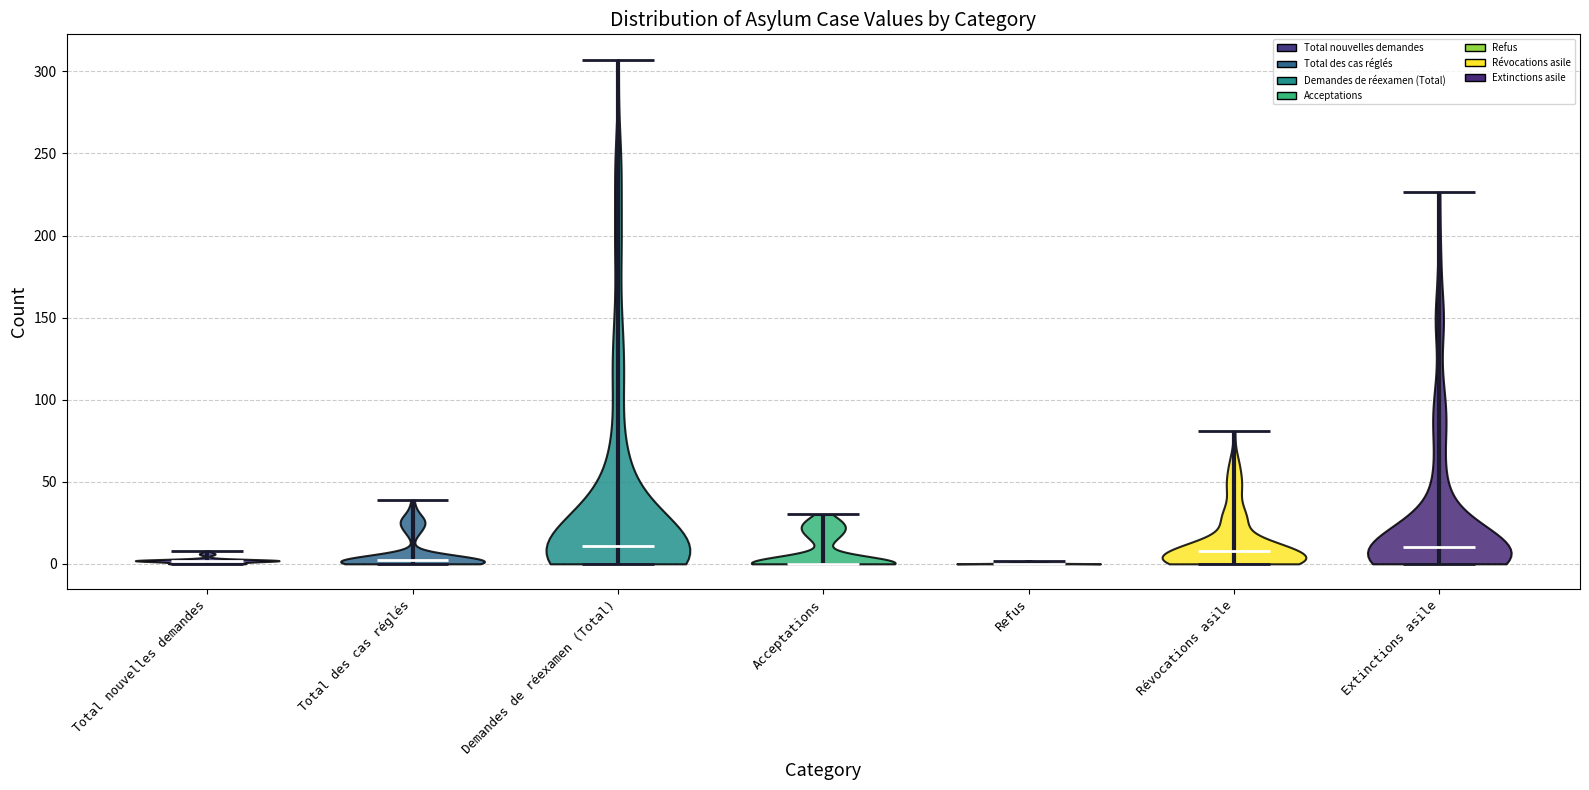

Reading left to right, read every violin against the y-axis: where its median line is, and the lowest and highest points it reaches. The values are not printed on the chart, so give them approximately, as read against the axis.

Total nouvelles demandes: median line 0, lowest point 0, highest point 10
Total des cas réglés: median line 0, lowest point 0, highest point 40
Demandes de réexamen (Total): median line 10, lowest point 0, highest point 305
Acceptations: median line 0, lowest point 0, highest point 30
Refus: median line 0, lowest point 0, highest point 0
Révocations asile: median line 10, lowest point 0, highest point 80
Extinctions asile: median line 10, lowest point 0, highest point 225